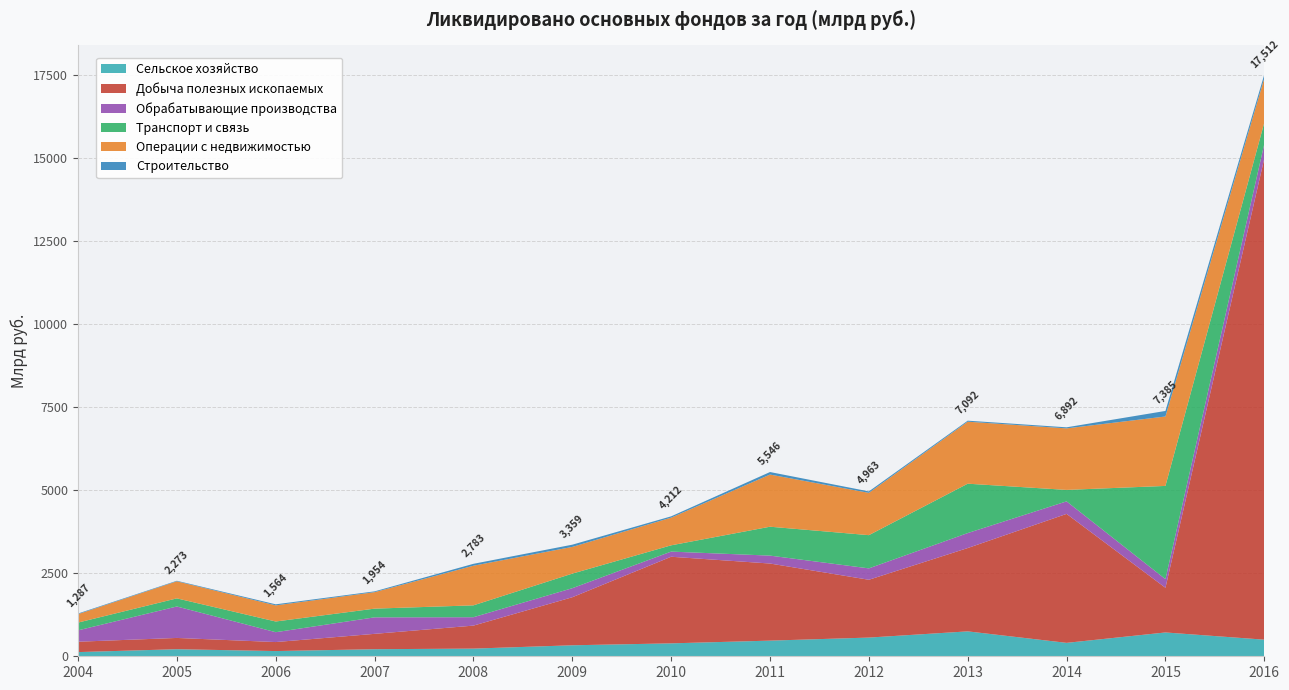

Reading left to right, extract all data points from this chart.

Сельское хозяйство: 126	213	157	213	231	331	389	471	563	750	404	717	500
Добыча полезных ископаемых: 312	339	271	462	692	1446	2607	2321	1740	2508	3882	1345	14486
Обрабатывающие производства: 342	947	297	497	253	272	155	238	343	451	377	260	439
Транспорт и связь: 234	244	322	262	357	439	189	870	1000	1486	345	2806	639
Операции с недвижимостью: 254	514	485	496	1193	804	833	1570	1273	1866	1852	2090	1338
Строительство: 19	16	32	24	57	67	39	76	44	31	32	167	110